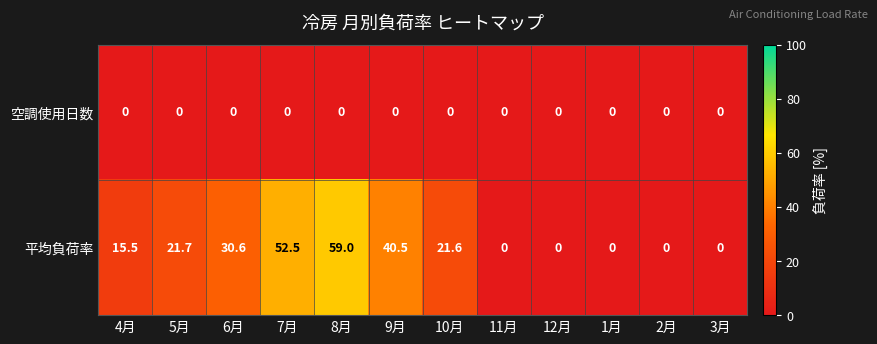

How many series are shown in this chart?

2